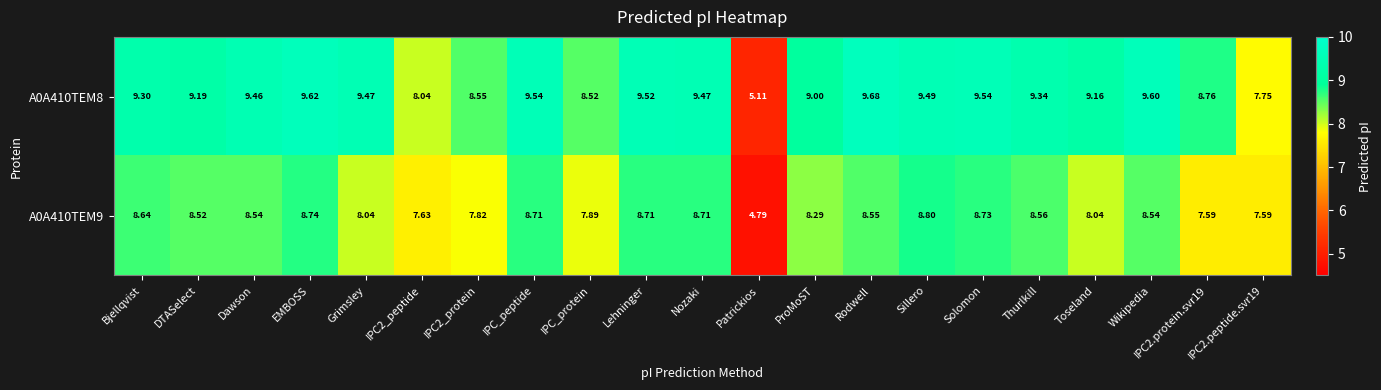

Where does the A0A410TEM9 series first go above 8?

Bjellqvist